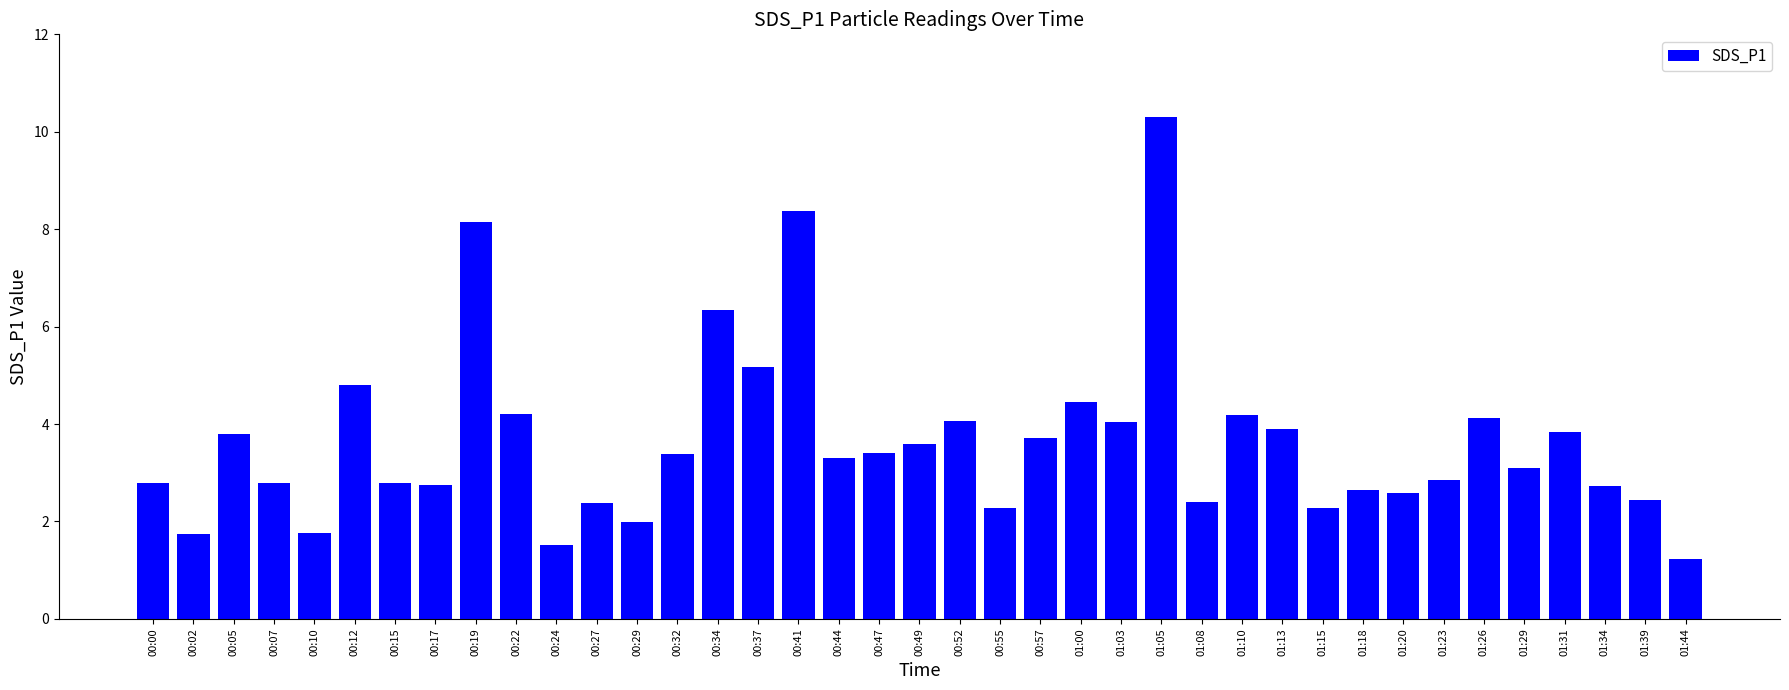

What is the sum of all values?

142.2